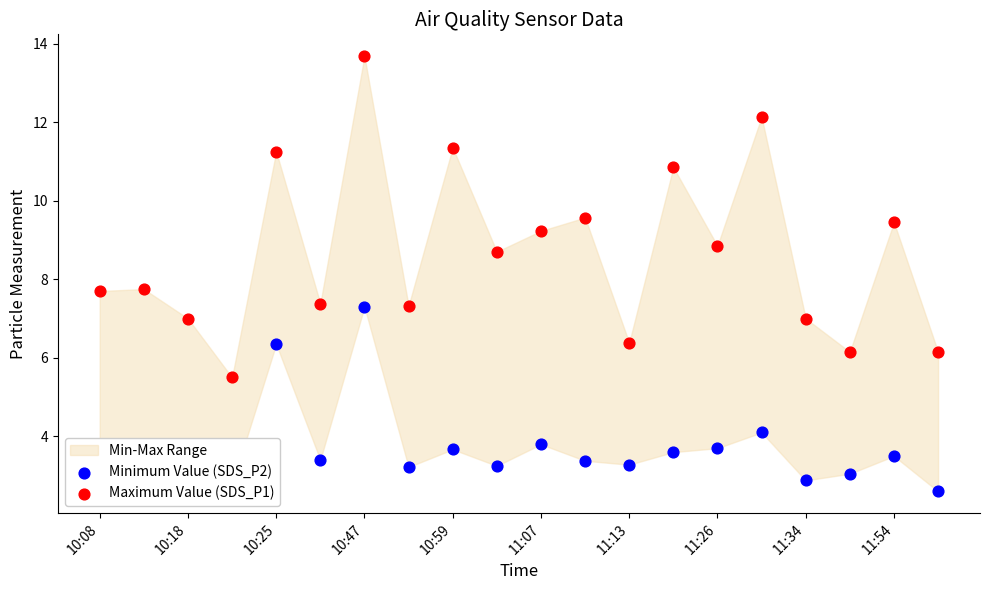

Which series has the largest total across all categories?

Maximum Value (SDS_P1)